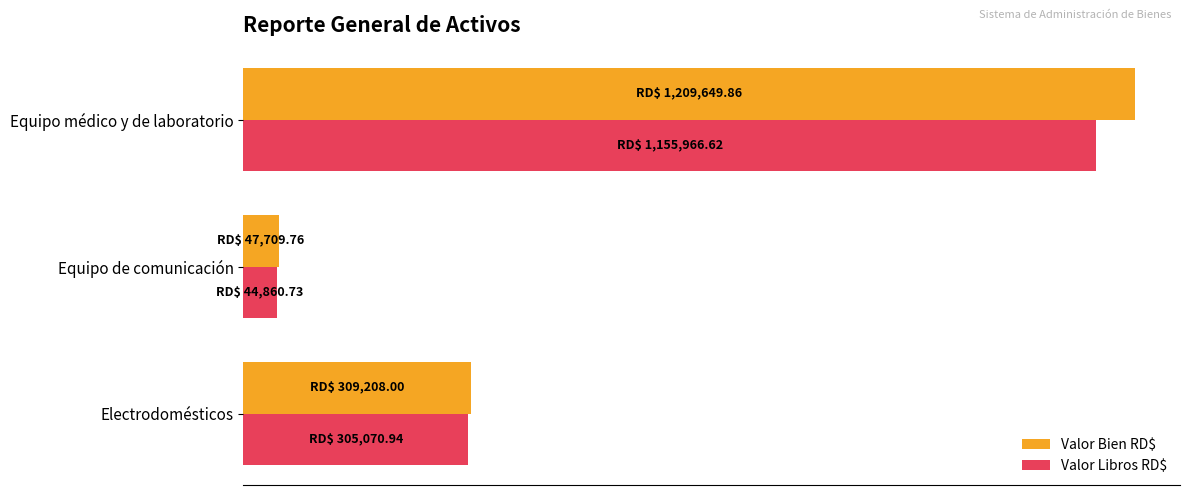

What is the difference between the maximum and minimum values in the Valor Bien RD$ series?

1161940.1